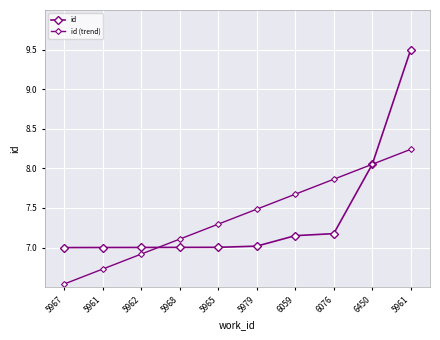

How many lines are shown in the chart?

2